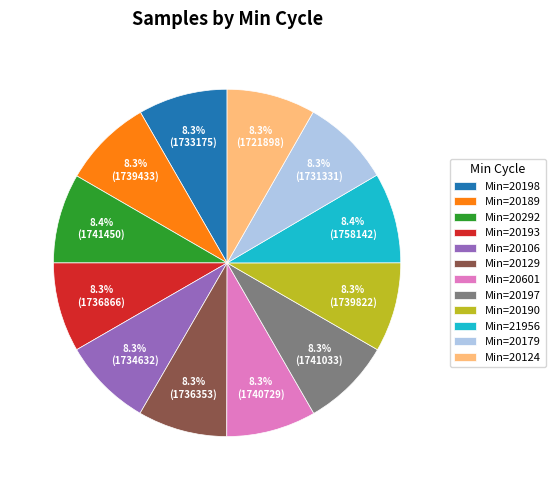

Is Min=20193 the majority of the pie?

No